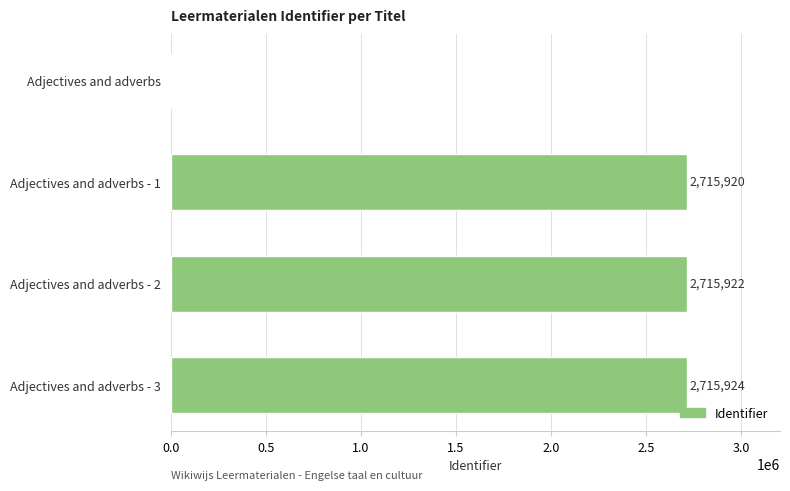

The chart shows a value of 2715924 at Adjectives and adverbs - 3. True or false?

True